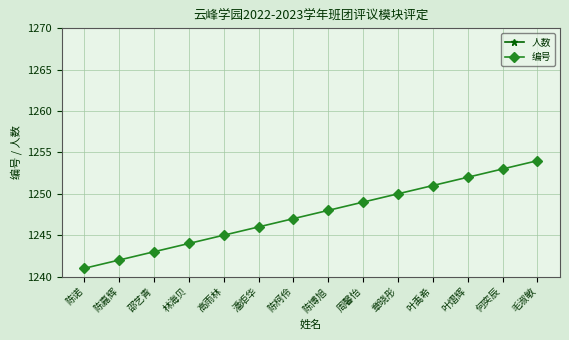

What position from the right is 叶禹希?

4